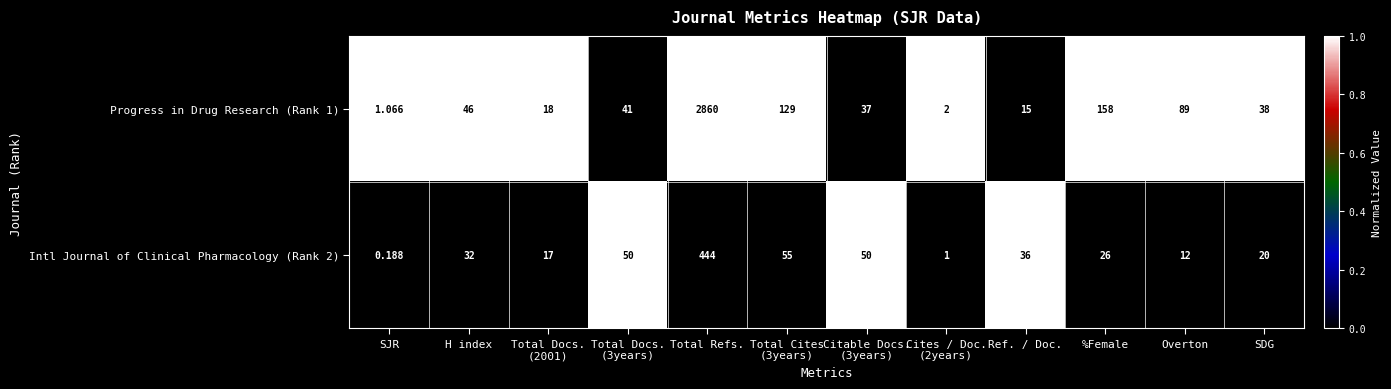

Where does the Progress in Drug Research (Rank 1) series first go above 41?

H index